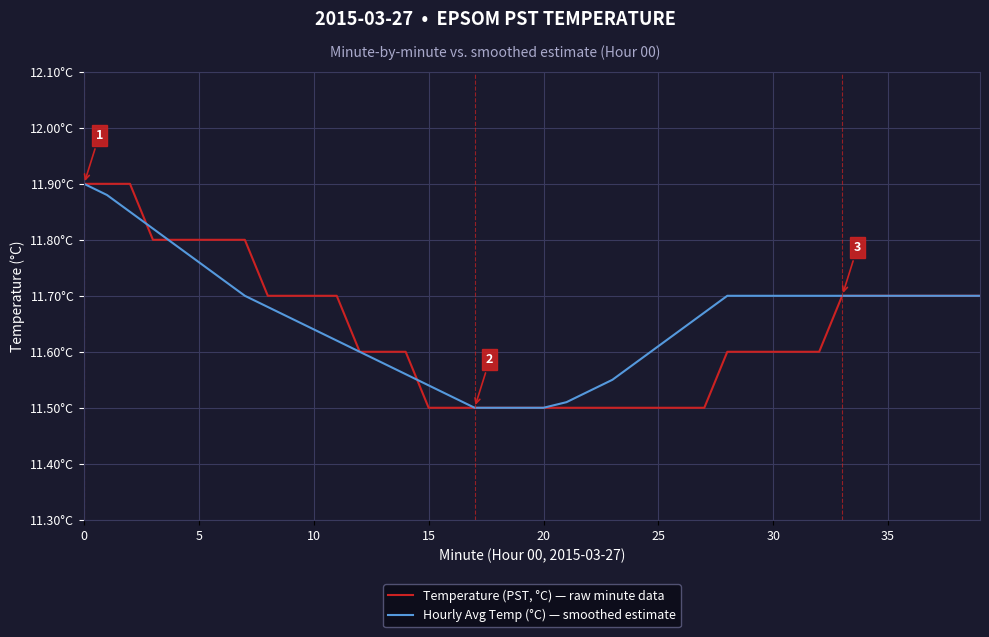

Is this an area chart (filled region under the line)?

No